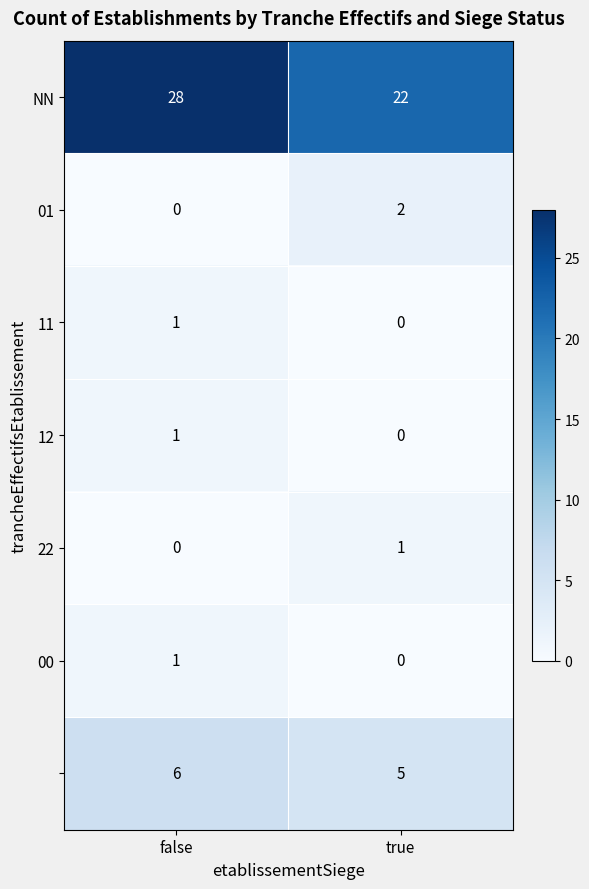

What is the difference between the highest and lowest values at true?

22